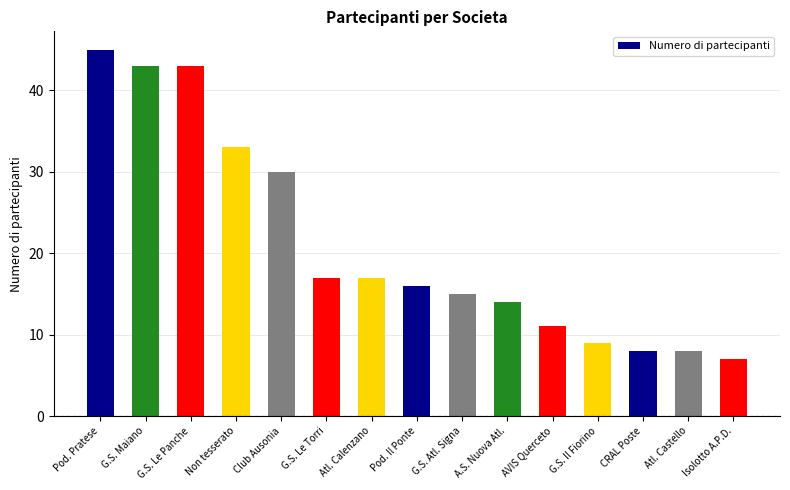

The value at G.S. Il Fiorino is 9. True or false?

True